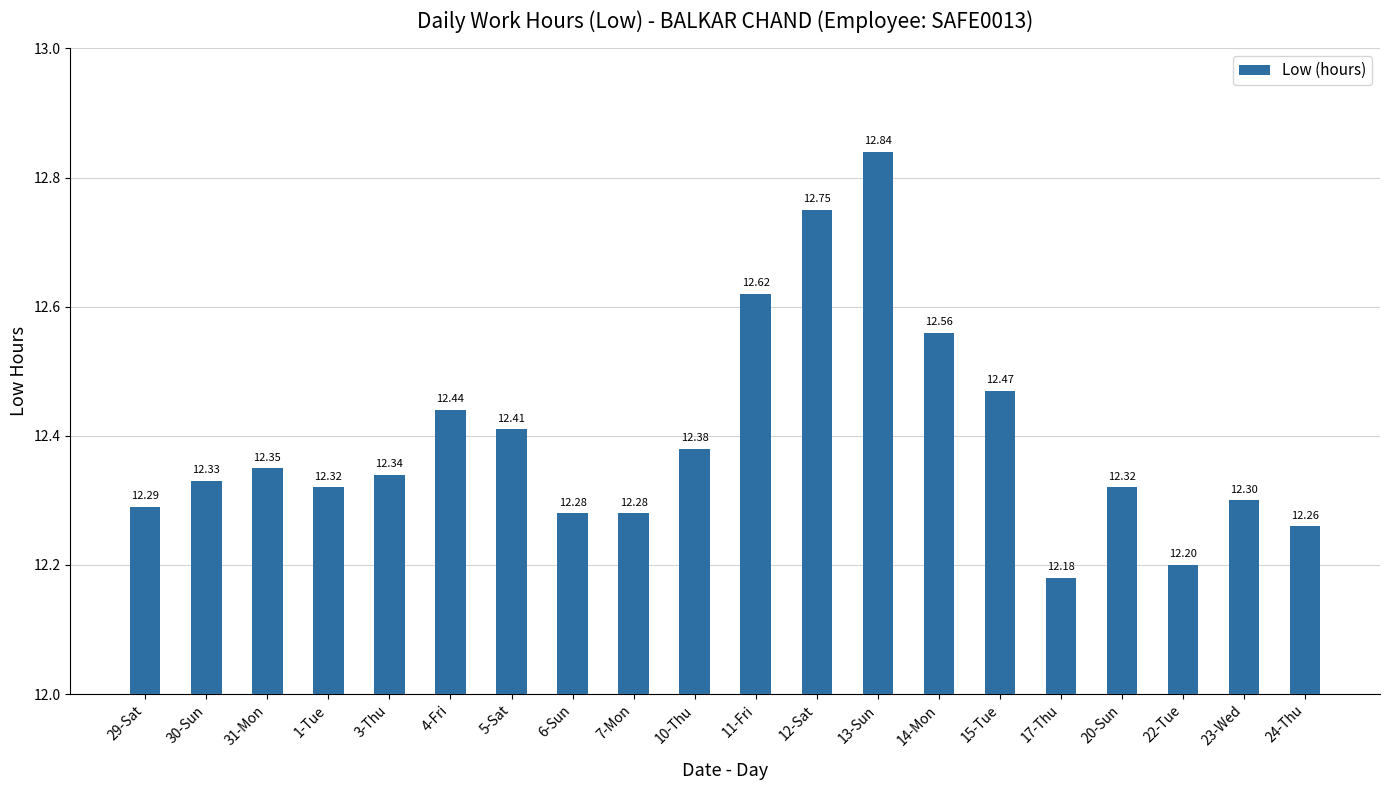

What is the difference between the second highest and minimum values?

0.6